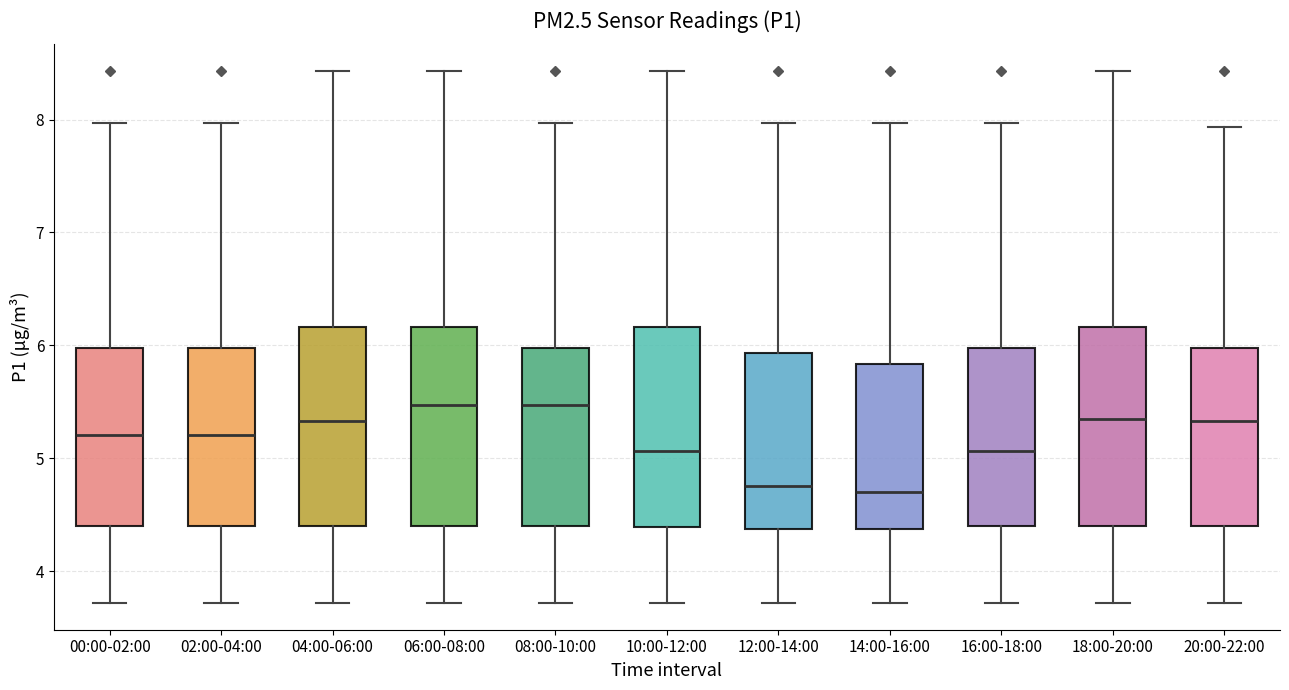

Where does the median line of the box for 18:00-20:00 sit on the y-axis? The values are not printed on the chart, so give them approximately, as read against the axis.

5.4